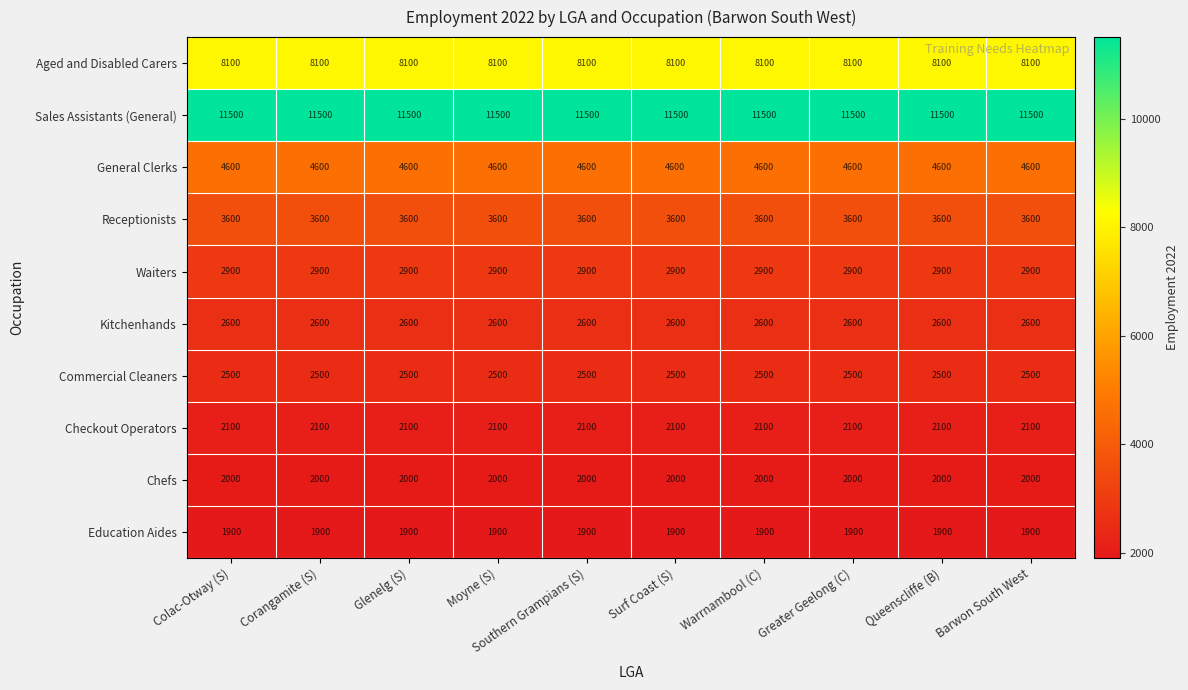

What is the average value of the General Clerks series?

4600